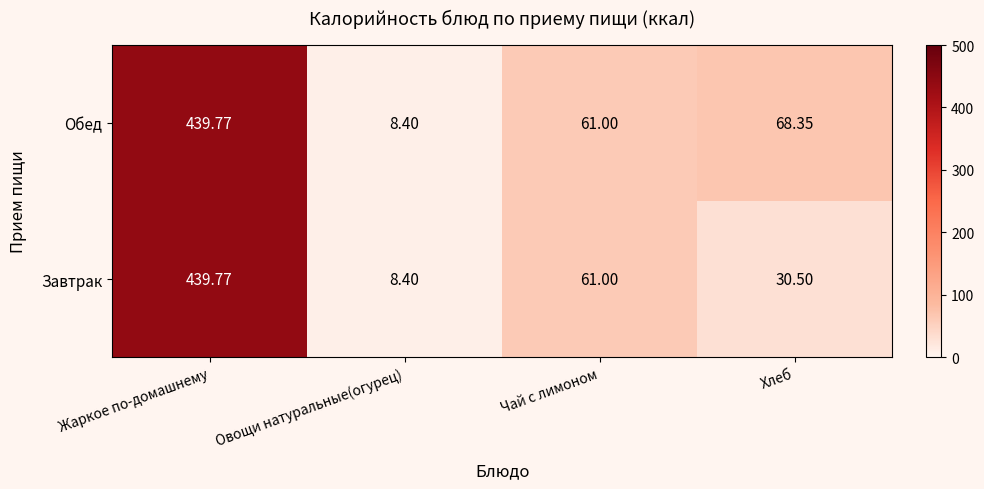

Which series changed the most between Жаркое по-домашнему and Хлеб?

Завтрак